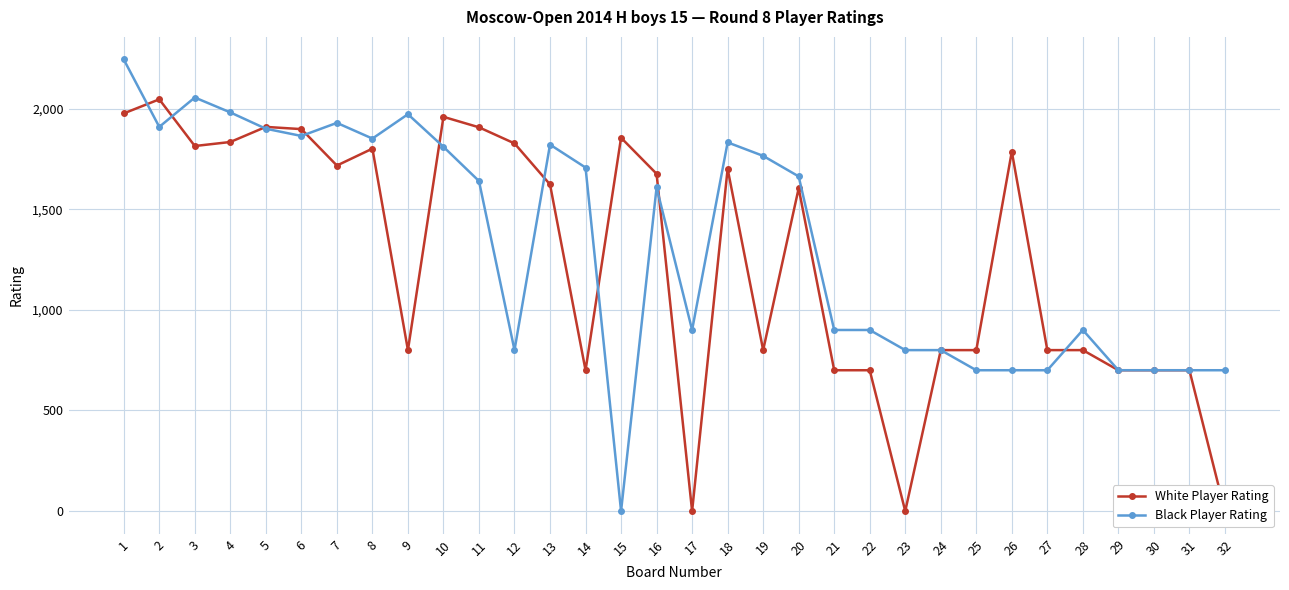

What is the approximate value of Black Player Rating at 25, to the nearest 50?

700